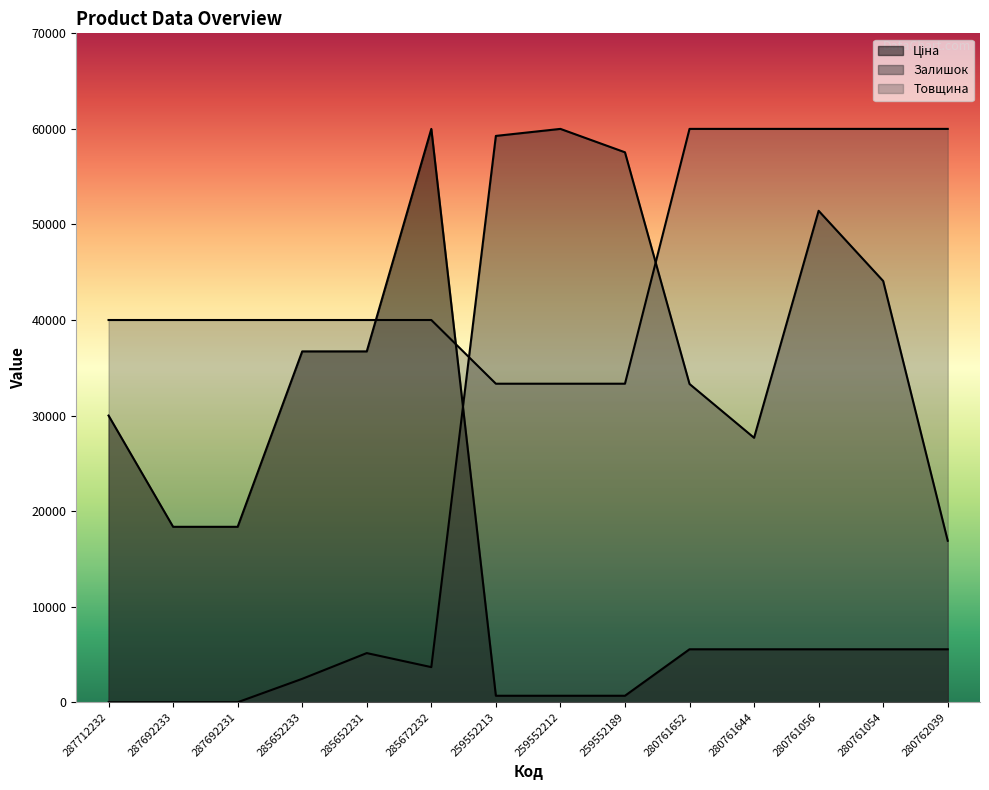

Between which two adjacent categories do Залишок and Товщина first intersect?

285672232 and 259552213